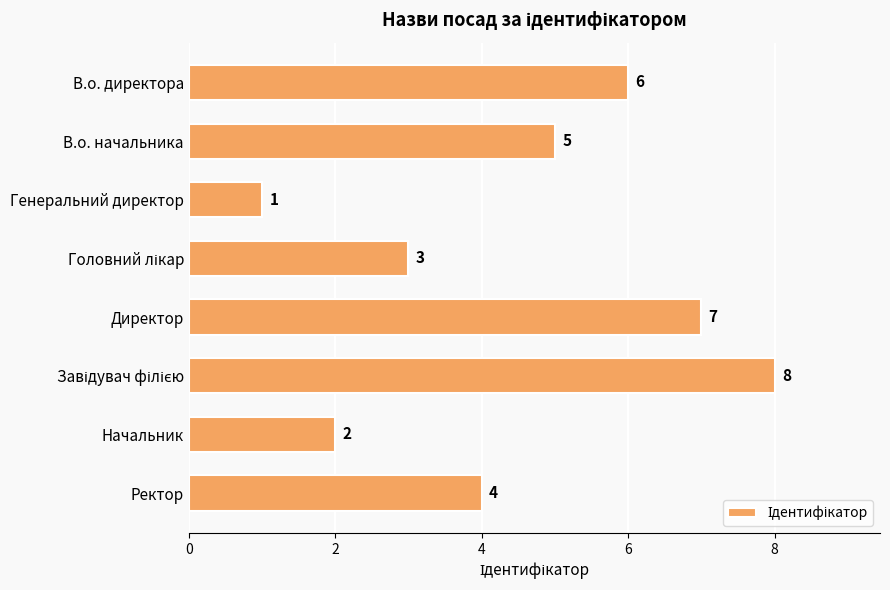

Count the values in the range 3 to 7.

5